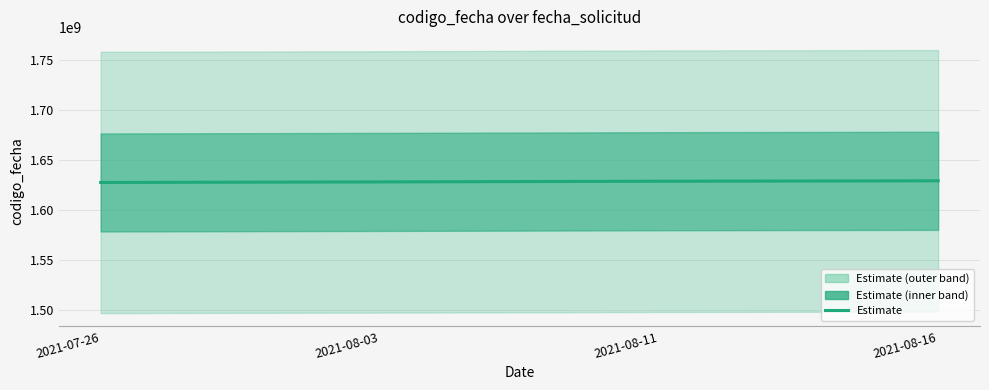

Reading left to right, what are all the values shown in this chart?

1627556819	1628089088	1628772171	1629183473